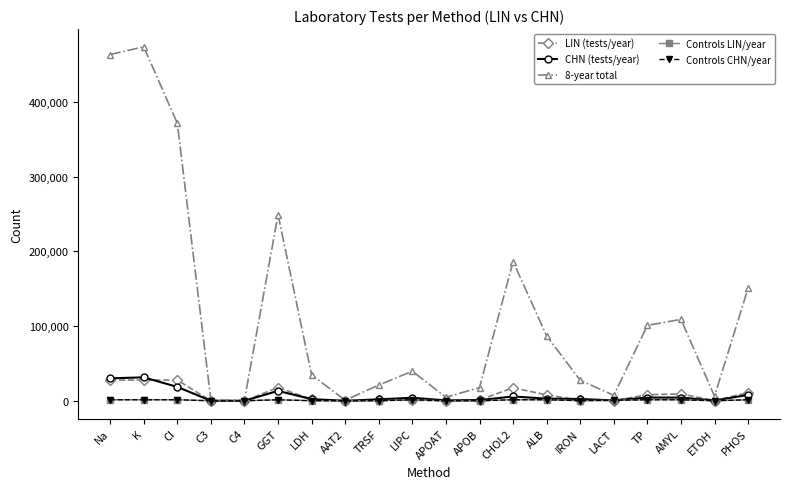

Which series has the widest spread of values?

8-year total